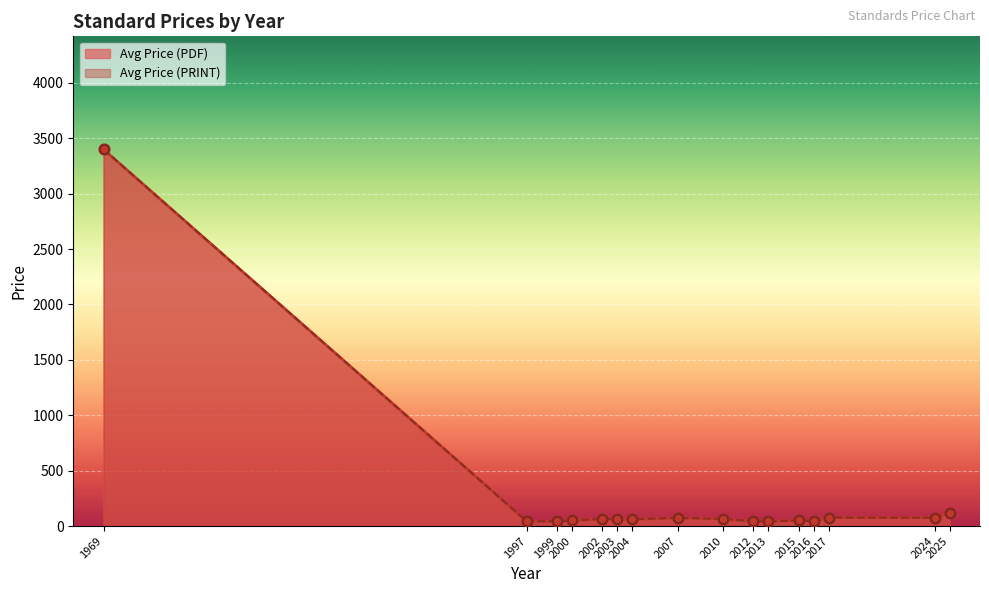

What is the total value across all series at 1999?

86.0